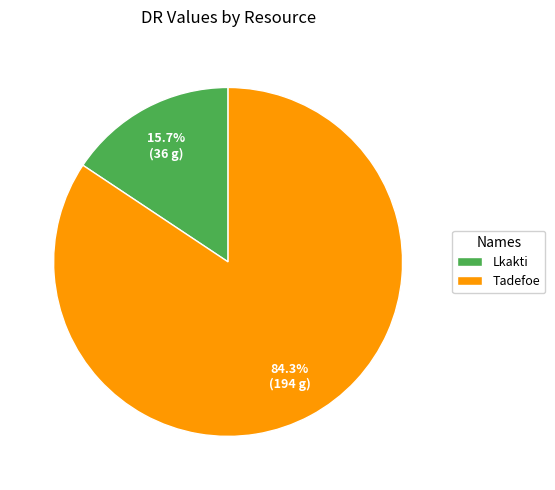

Between Lkakti and Tadefoe, which is larger?

Tadefoe